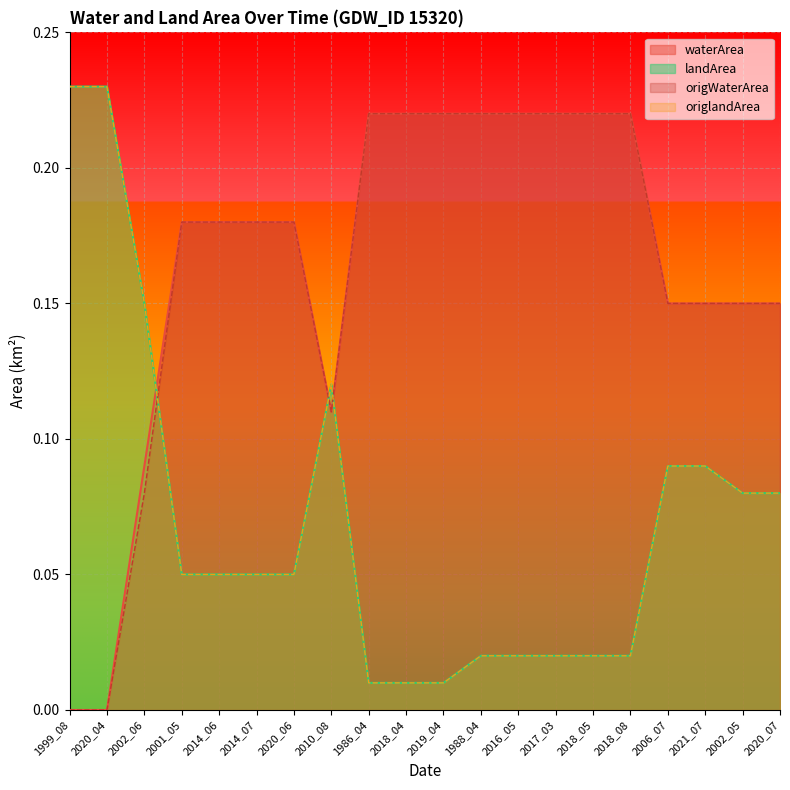

How many categories are shown in the chart?

20